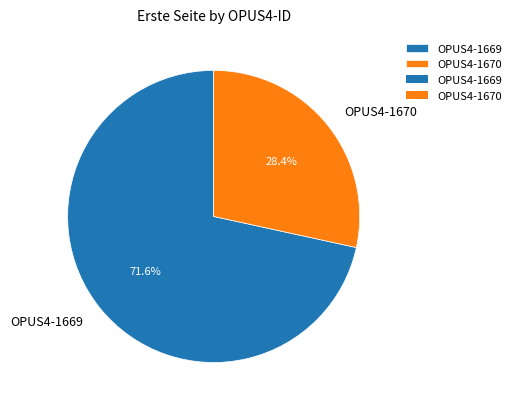

Which slice represents more than half of the pie?

OPUS4-1669